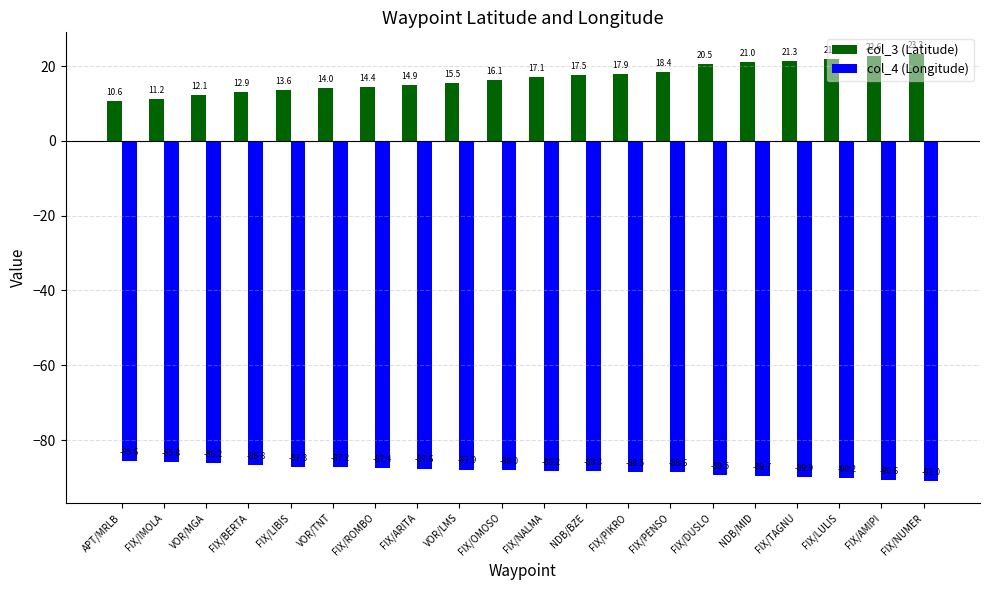

Which series has the largest total across all categories?

col_3 (Latitude)